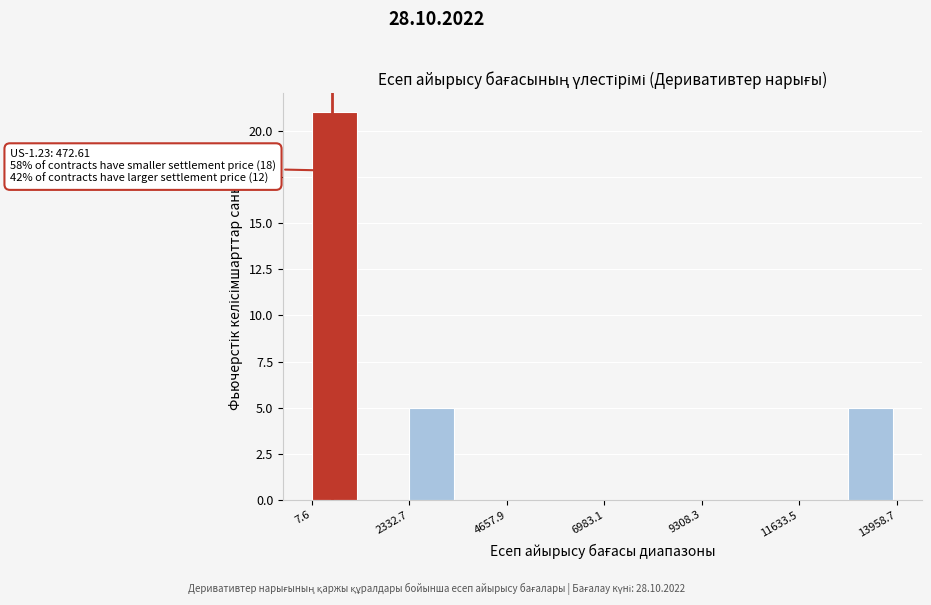

Around what value on the x-axis is the tallest bar? Give the approximate position of its centre, as read against the axis.

500